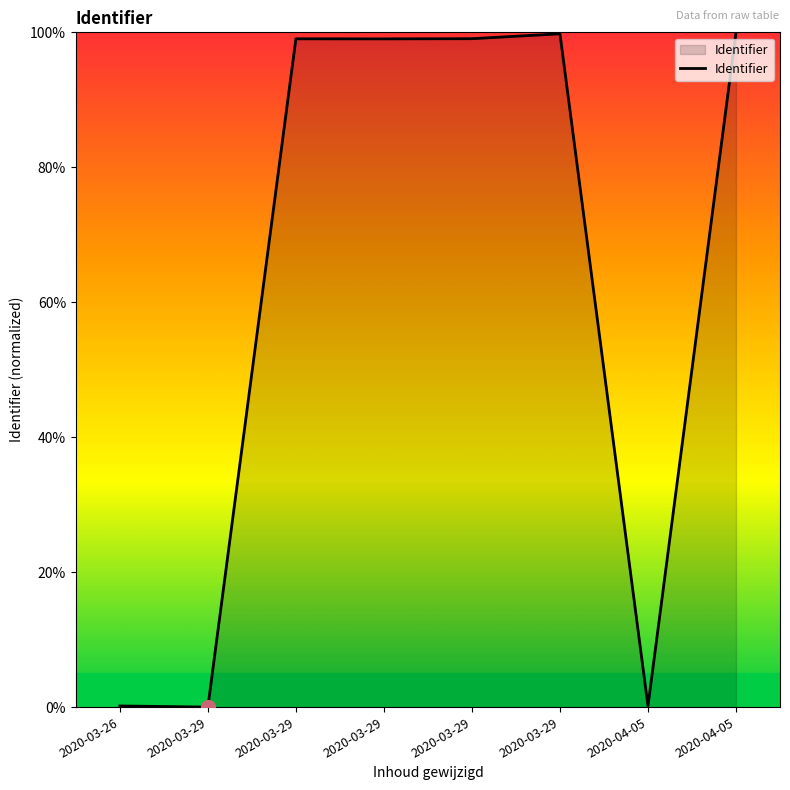

Reading left to right, list all the values displayed in this chart.

0.2	0.0	99.0	99.0	99.1	99.8	0.2	100.0